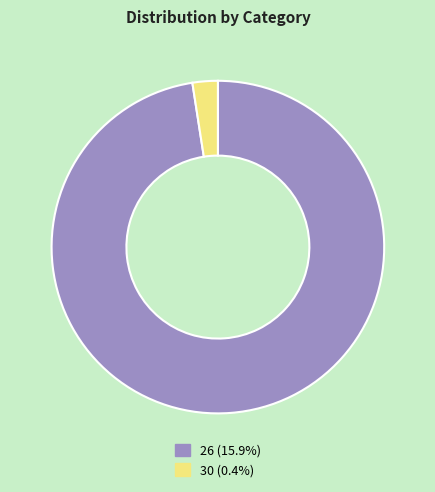

Which slice is the smallest?

30